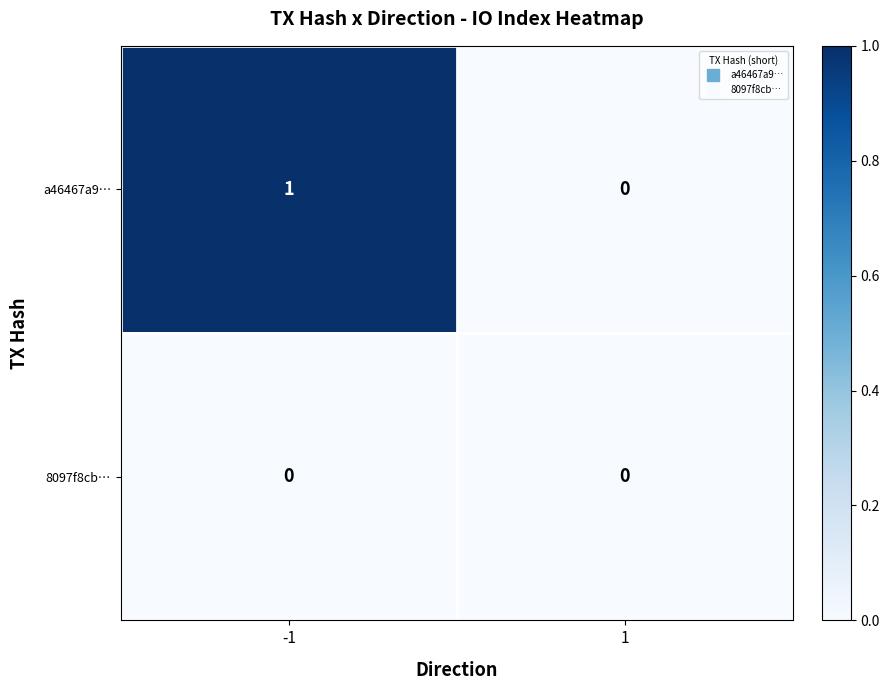

Rank the series by their maximum value, from highest to lowest.

a46467a9…, 8097f8cb…